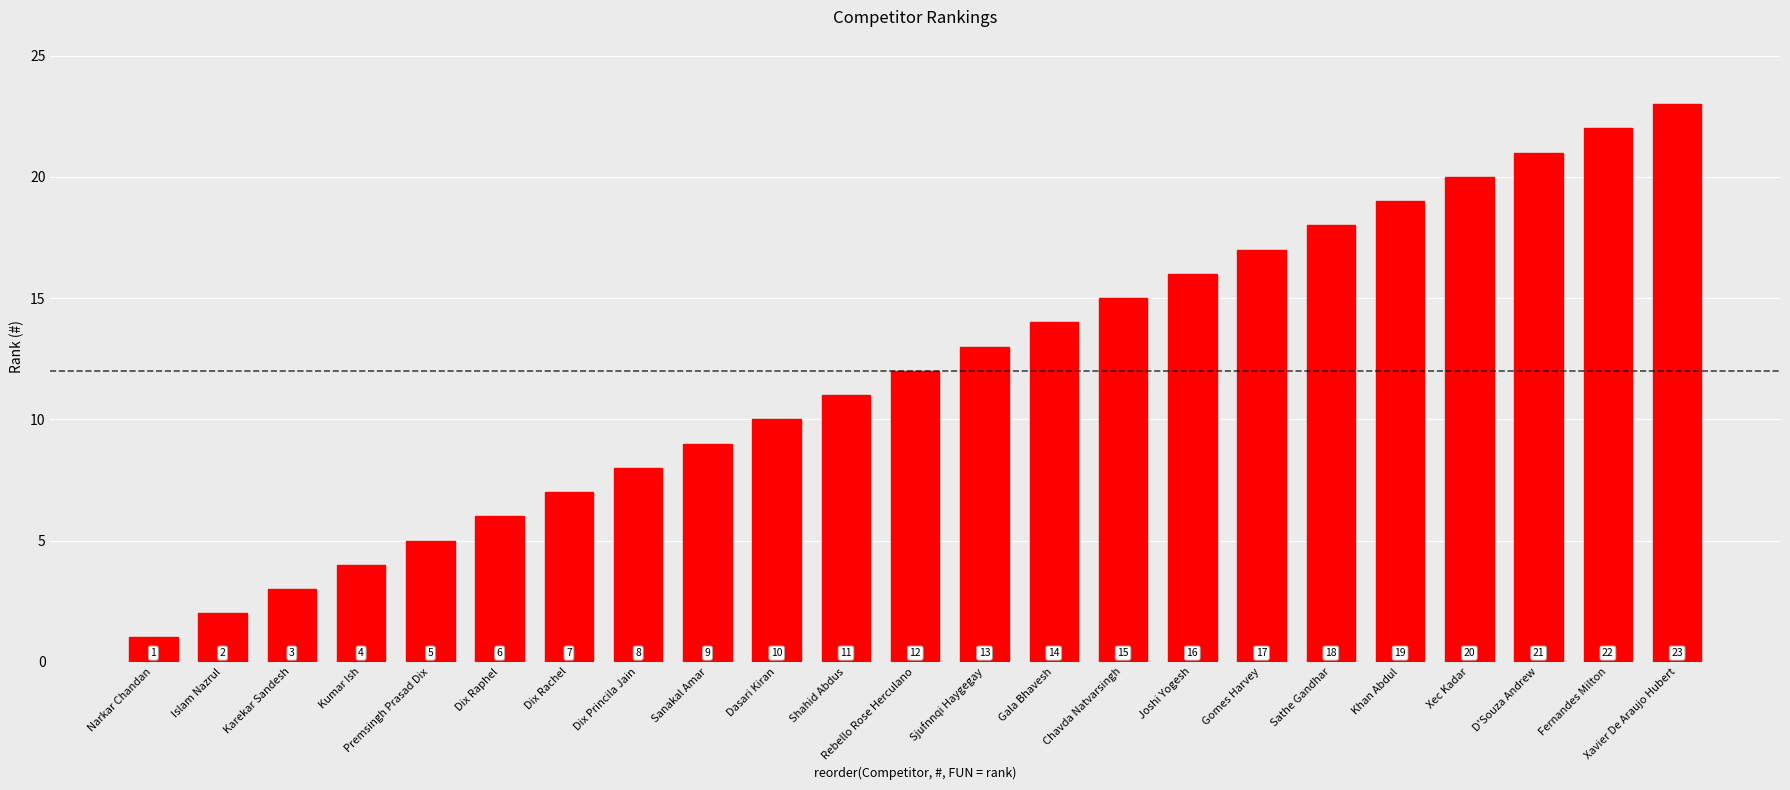

What is the change in value from Dix Princila Jain to Khan Abdul?

+11